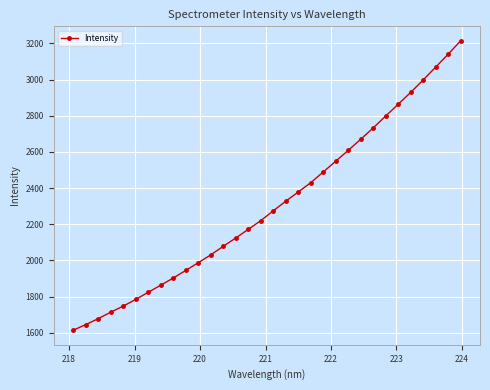

What is the value of the 7th point from the left?

1824.0